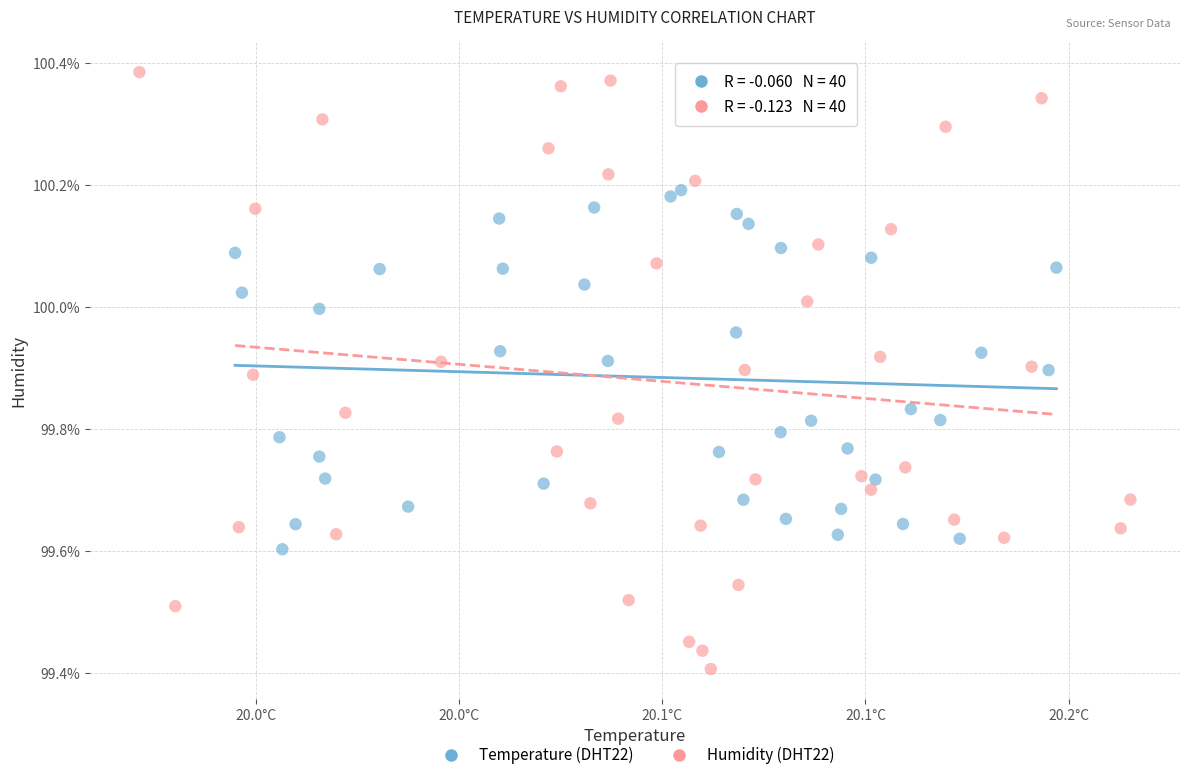

Which series has the widest spread of Y values?

Humidity (DHT22)